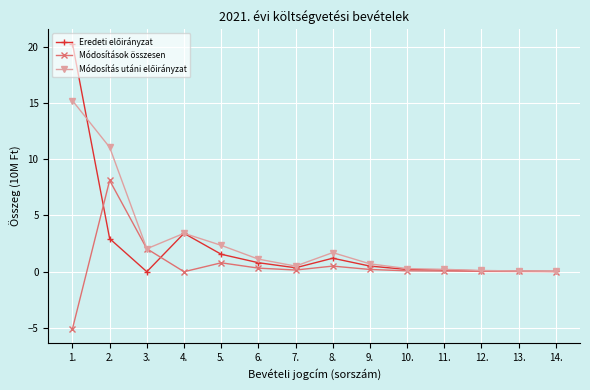

At which category is the sum across all series the highest?

1.